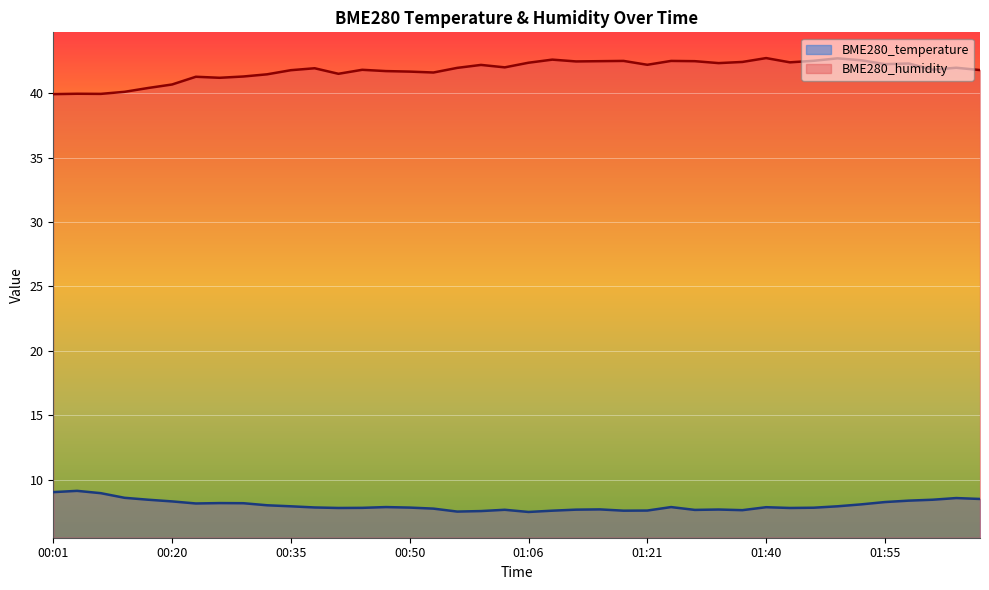

Is the value of BME280_humidity at 01:06 greater than the value of BME280_temperature at 00:14?

Yes